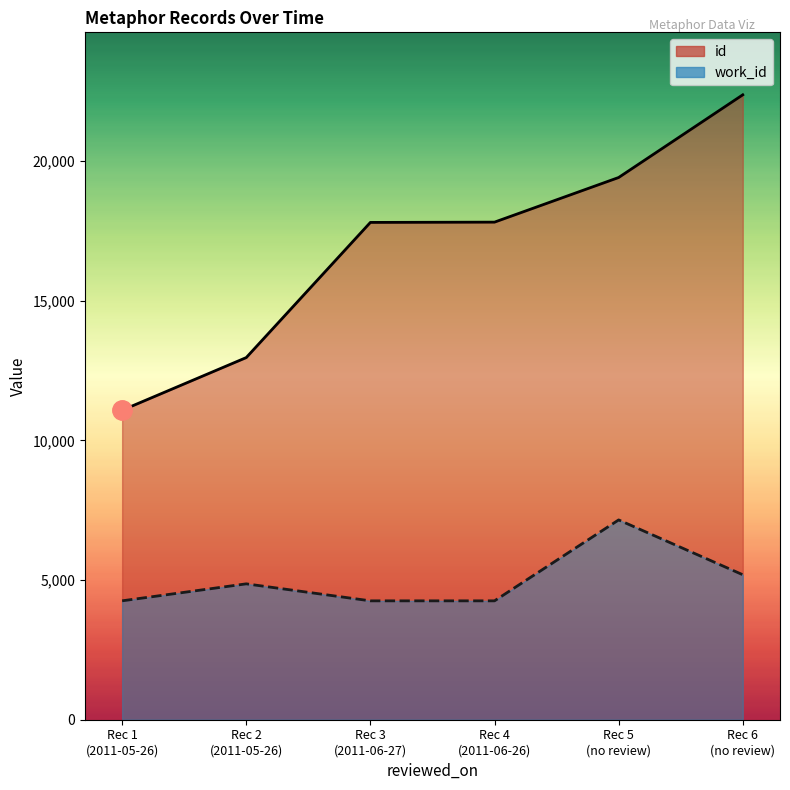

What is the approximate value of work_id at Rec 2 (2011-05-26), to the nearest 50?

4850